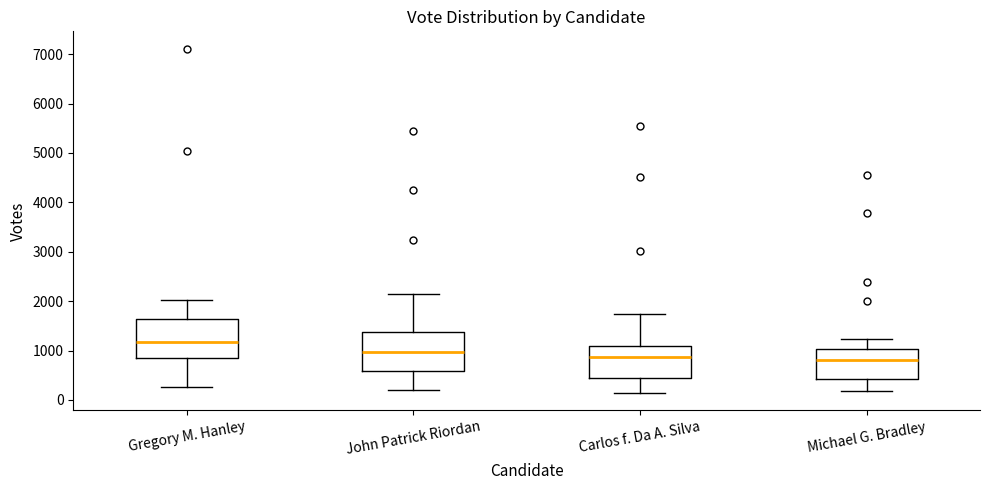

Reading left to right, transcribe this box plot: for each box, give where its median line is, the range the box spans, and where its two whiskers end, as read against the y-axis. The values are not printed on the chart, so give them approximately, as read against the axis.

Gregory M. Hanley: median 1200, box 800 to 1600, whiskers 300 to 2000
John Patrick Riordan: median 1000, box 600 to 1400, whiskers 200 to 2100
Carlos f. Da A. Silva: median 900, box 400 to 1100, whiskers 100 to 1700
Michael G. Bradley: median 800, box 400 to 1000, whiskers 200 to 1200